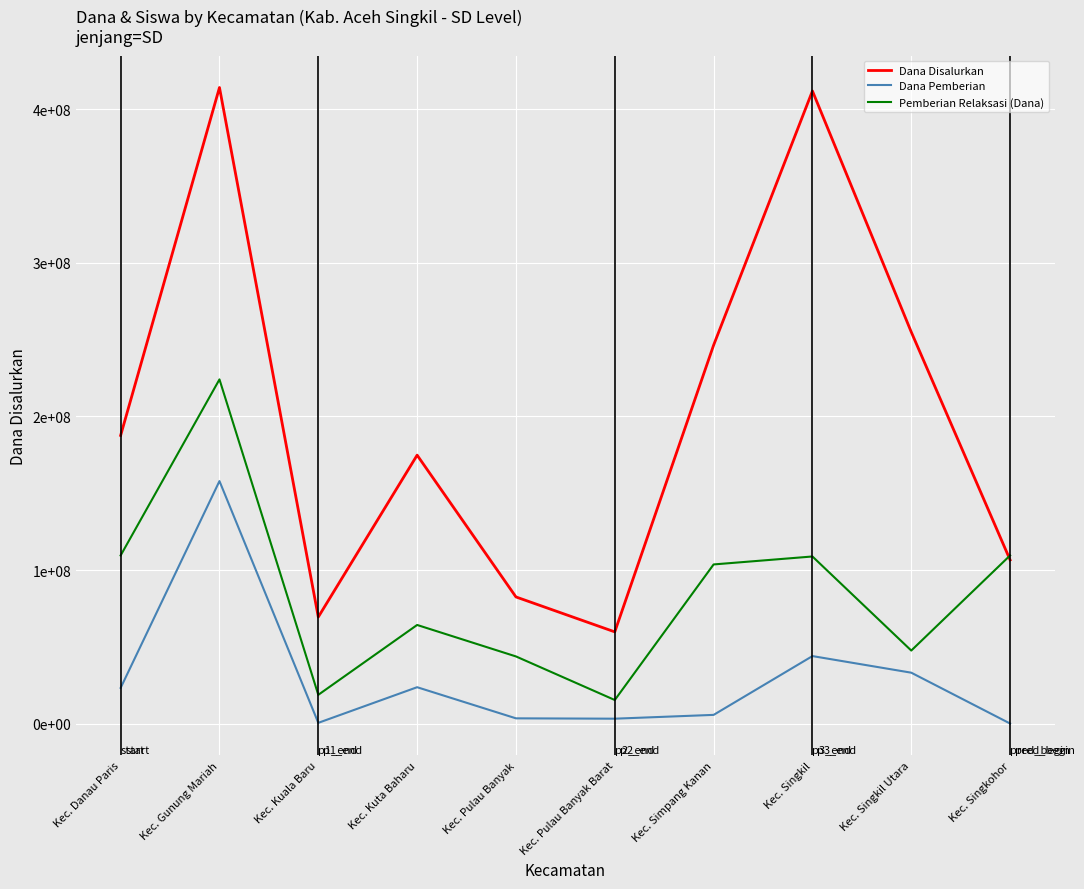

Is this an area chart (filled region under the line)?

No